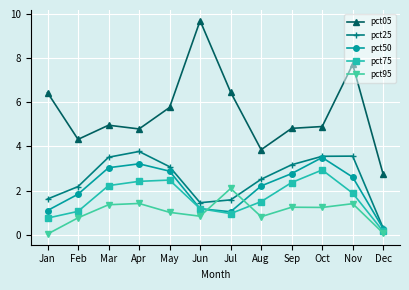

Does the chart display data point markers on the line(s)?

Yes